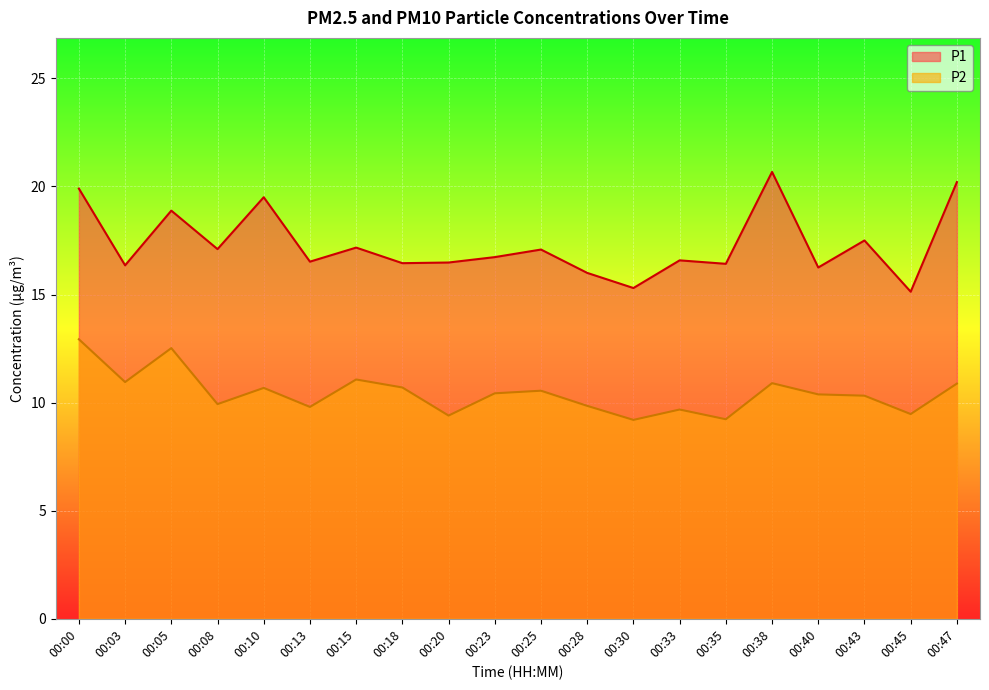

Reading left to right, extract all data points from this chart.

P1: 19.9	16.4	18.9	17.1	19.5	16.5	17.2	16.4	16.5	16.7	17.1	16.0	15.3	16.6	16.4	20.7	16.2	17.5	15.1	20.2
P2: 12.9	10.9	12.5	9.9	10.7	9.8	11.1	10.7	9.4	10.4	10.6	9.8	9.2	9.7	9.2	10.9	10.4	10.3	9.5	10.9